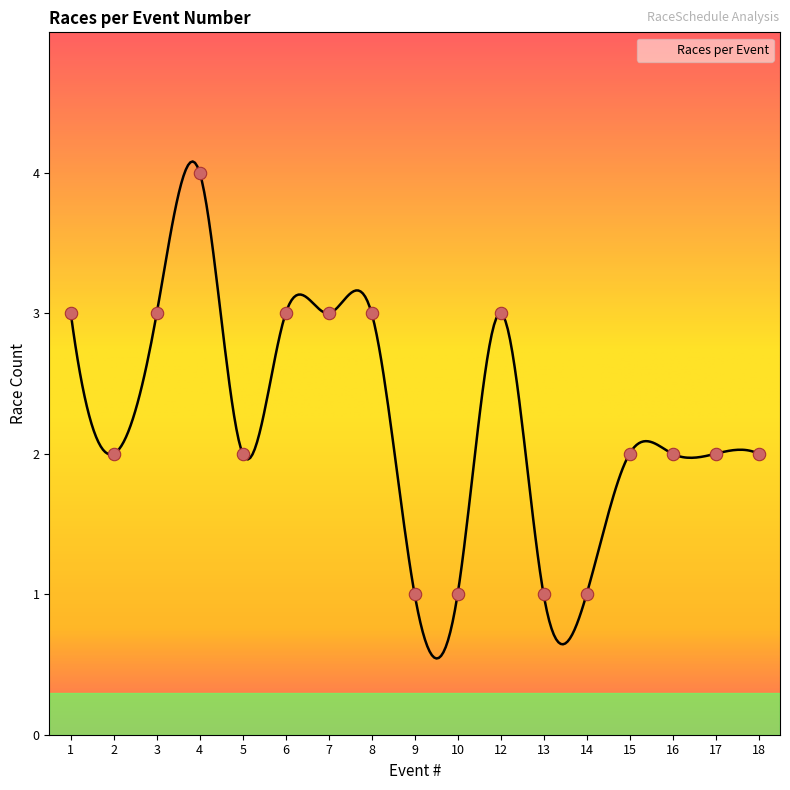

Between 16 and 1, which is larger?

1